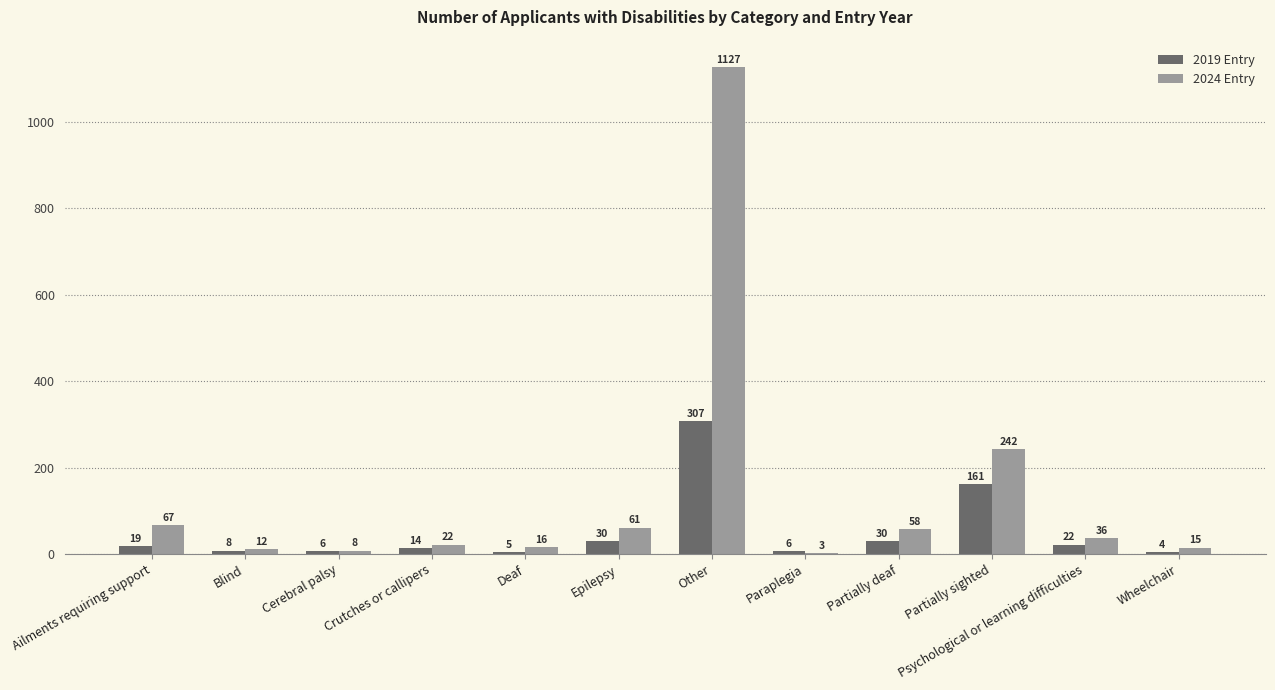

Which series changed the most between Ailments requiring support and Blind?

2024 Entry